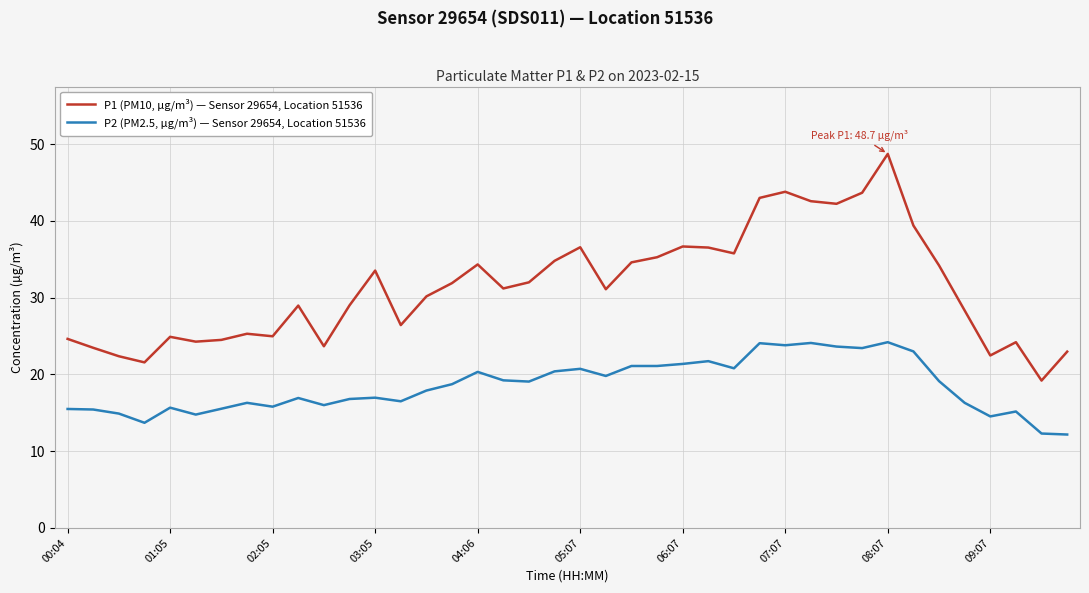

Which series has the widest spread of values?

P1 (PM10, µg/m³) — Sensor 29654, Location 51536